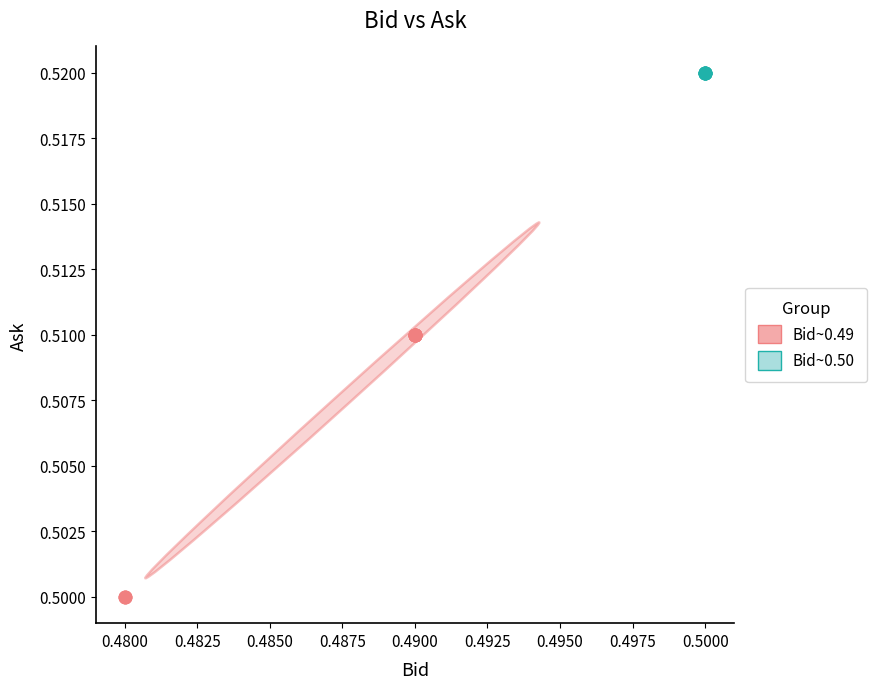

Which series reaches the maximum Y coordinate?

Bid~0.50